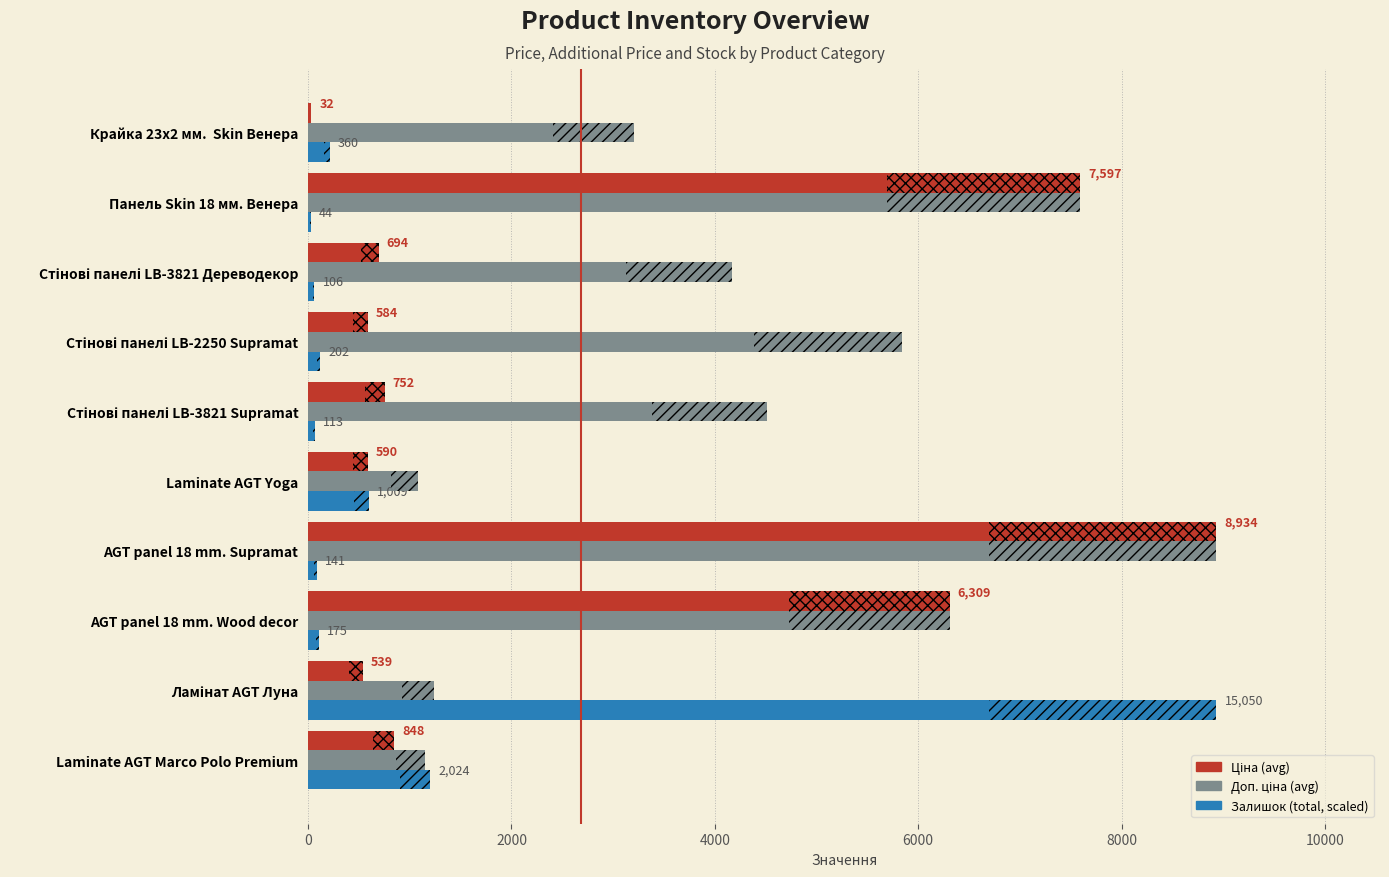

The Залишок (total, scaled) series shows 189.9 at Стінові панелі LB-2250 Supramat. True or false?

False